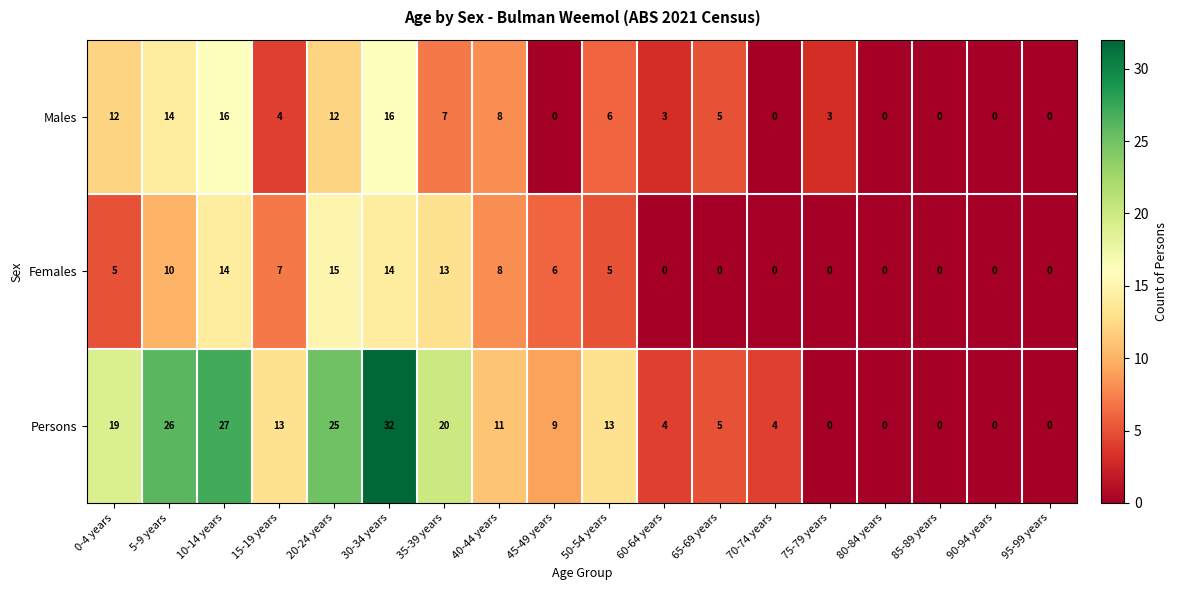

Which series has the largest total across all categories?

Persons